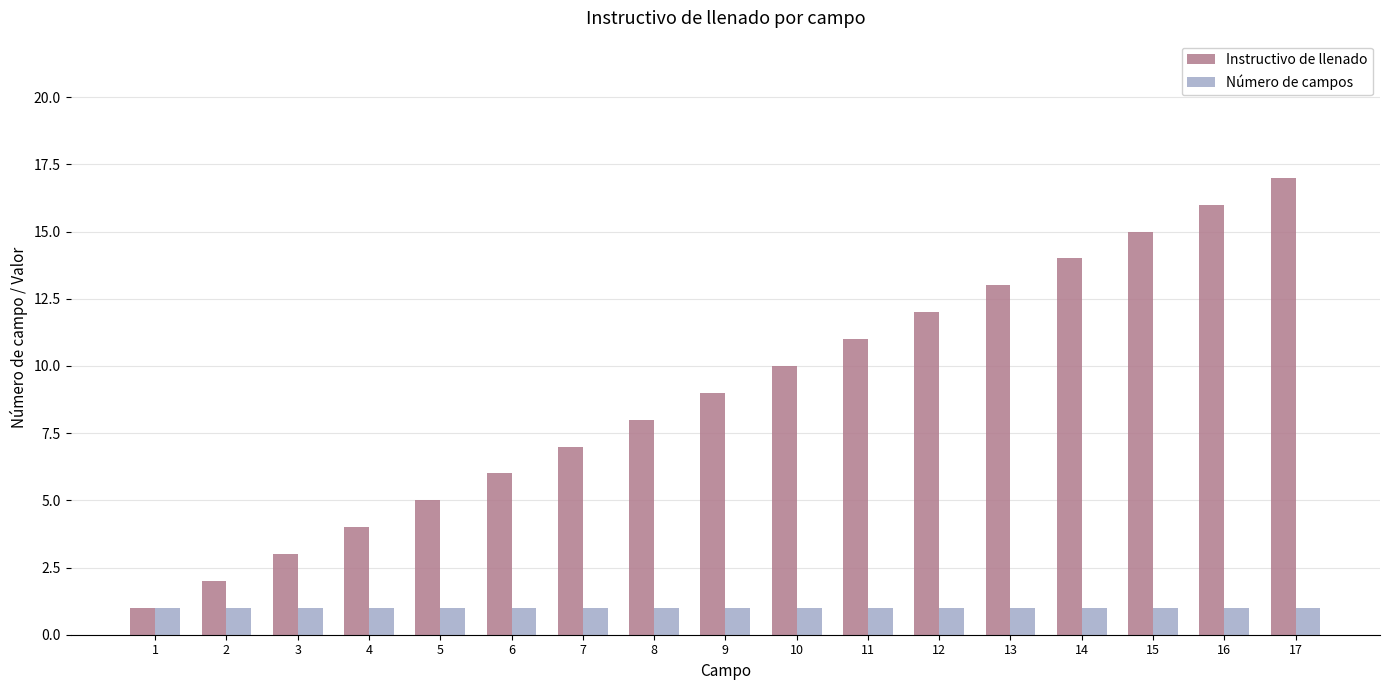

The Instructivo de llenado series shows 8 at 8. True or false?

True